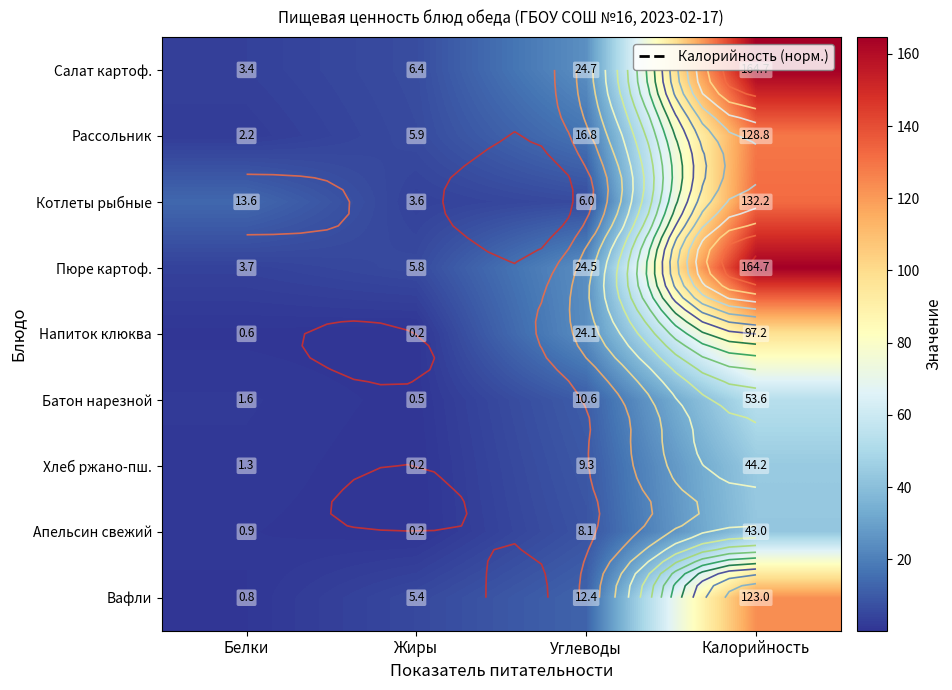

Where does the Рассольник series first go above 16?

Углеводы